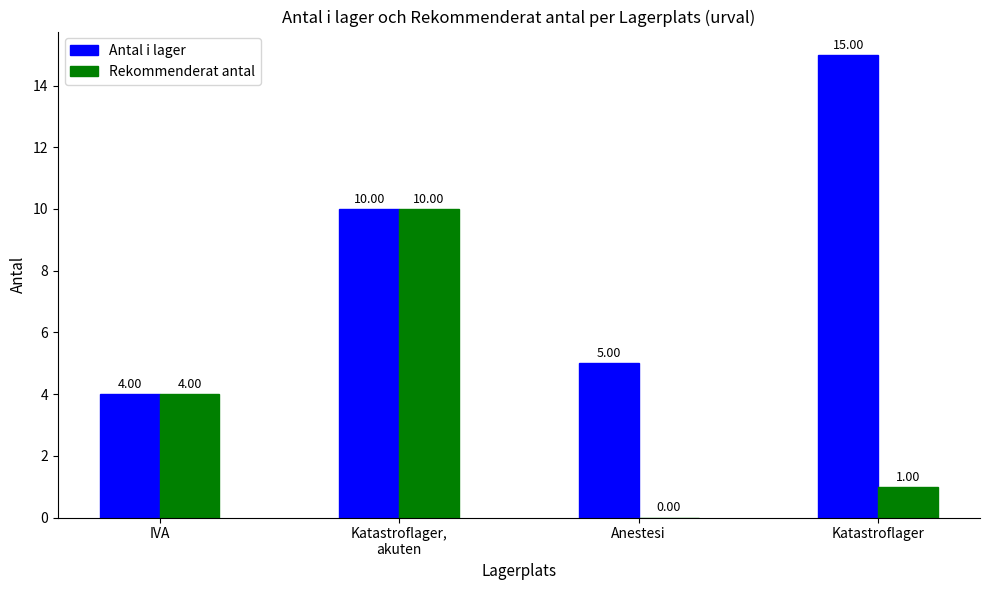

What is the approximate value of Antal i lager at Katastroflager?

15